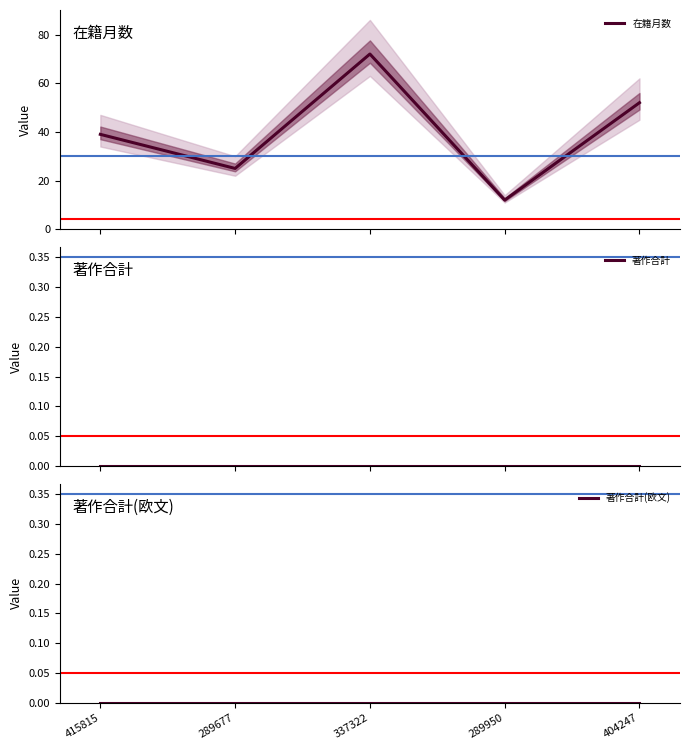

At which label does 著作合計 reach its minimum?

415815